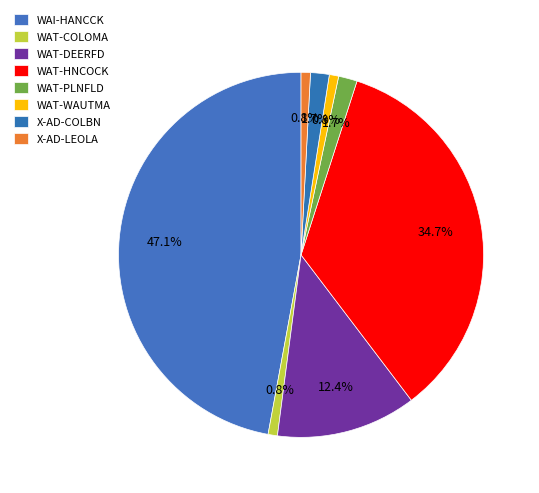

What portion of the pie excludes WAT-WAUTMA?

99.2%